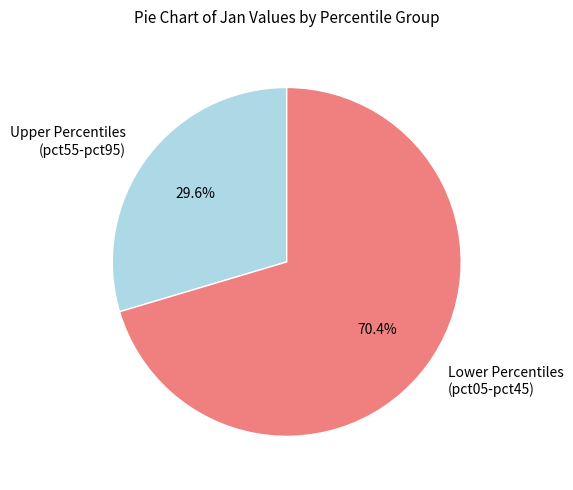

Do Upper Percentiles (pct55-pct95) and Lower Percentiles (pct05-pct45) together represent more than half of the pie?

Yes